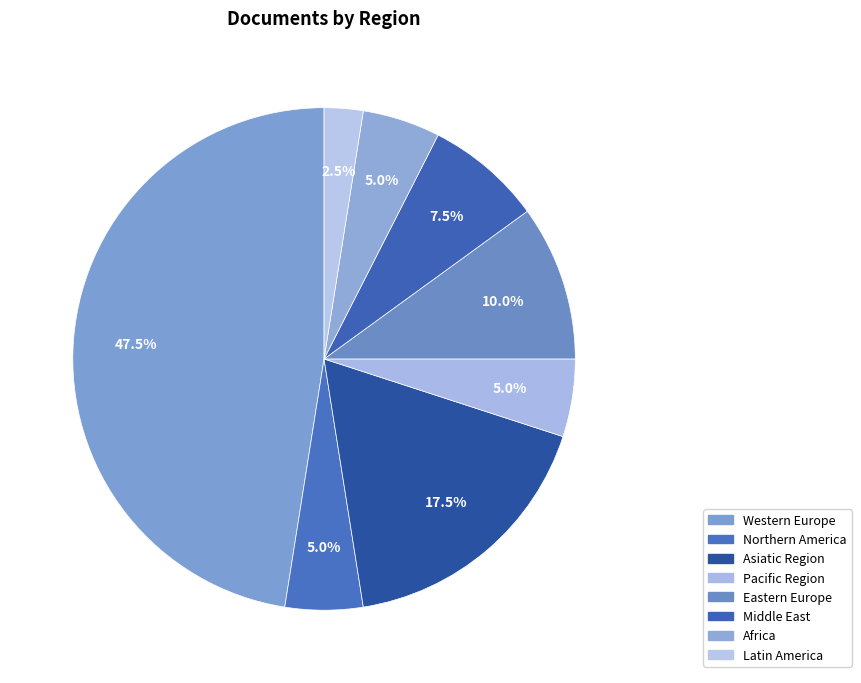

Which slice is the smallest?

Latin America